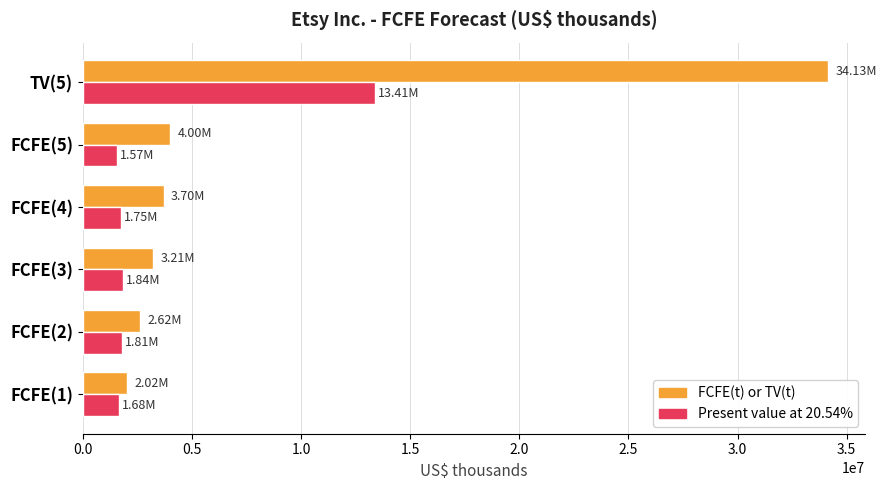

What are all the series names shown in the legend?

FCFE(t) or TV(t), Present value at 20.54%